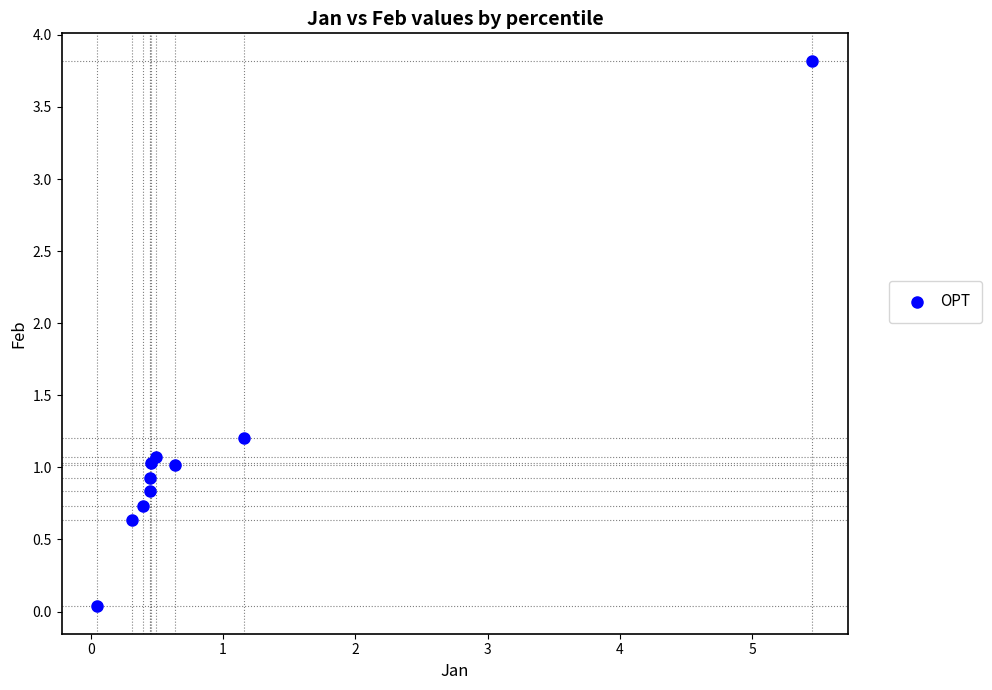

What is the range of X values (max minus min)?

5.4